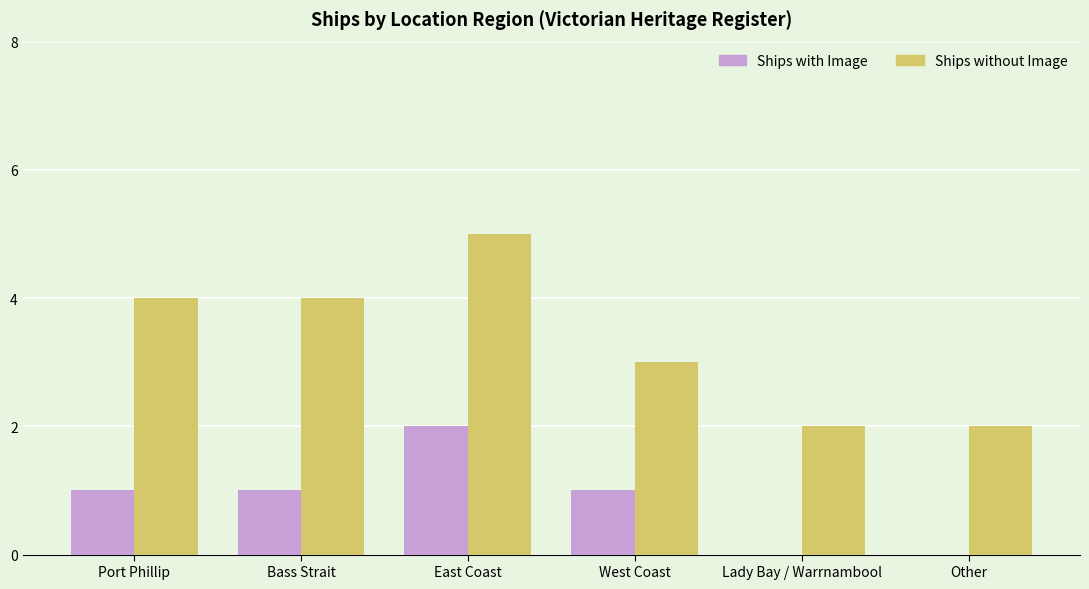

Count the number of data series in this chart.

2